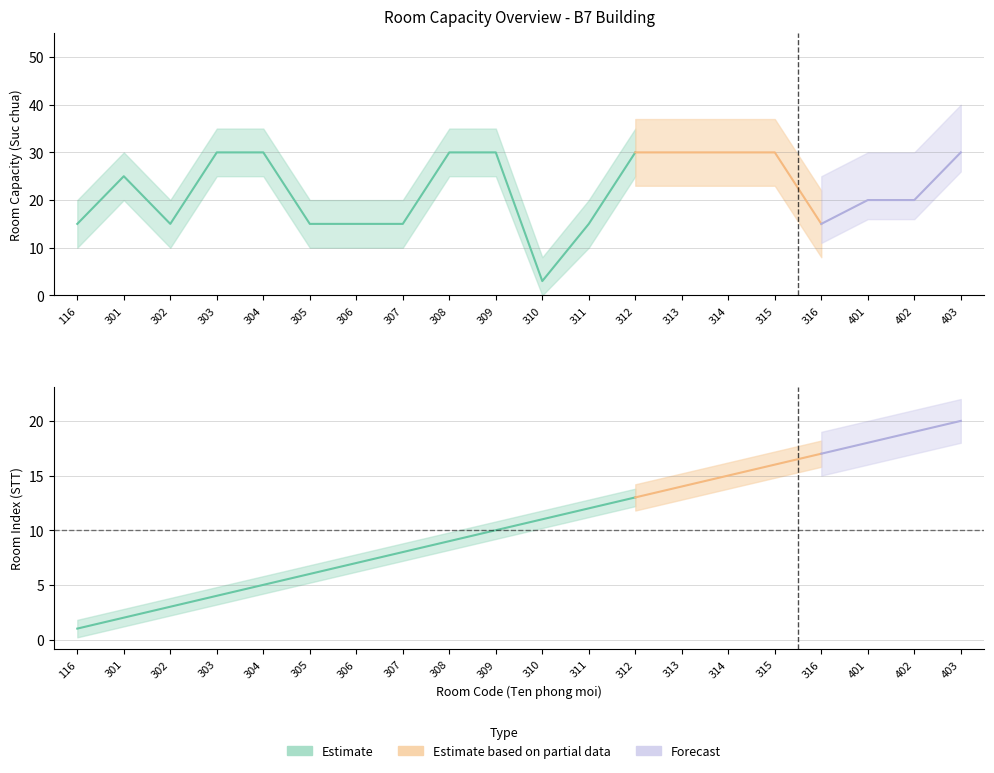

True or false: Suc chua has more than 2 interior local peaks.

False